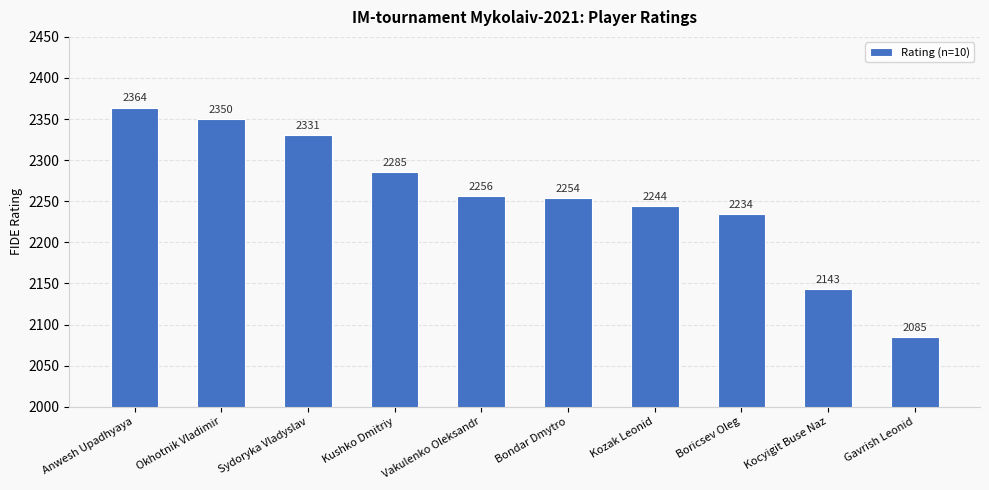

What is the approximate value at Kozak Leonid, to the nearest 10?

2240